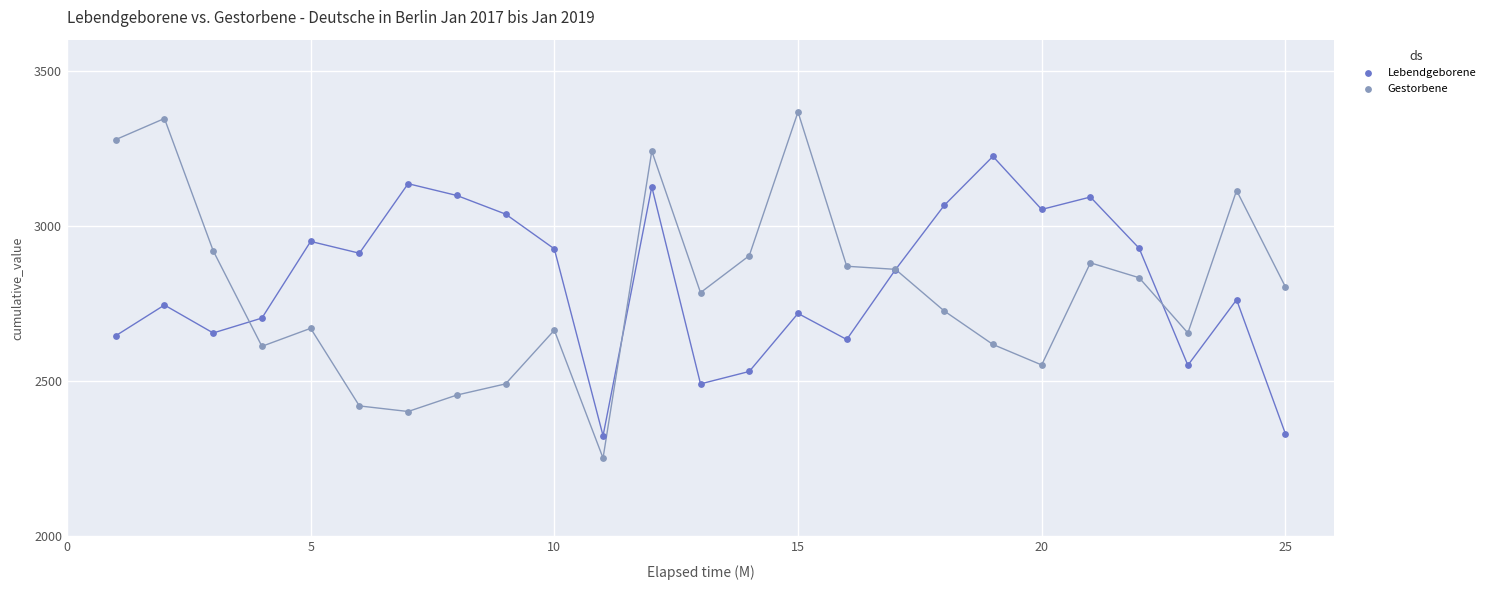

Which series contains the highest Y value?

Gestorbene